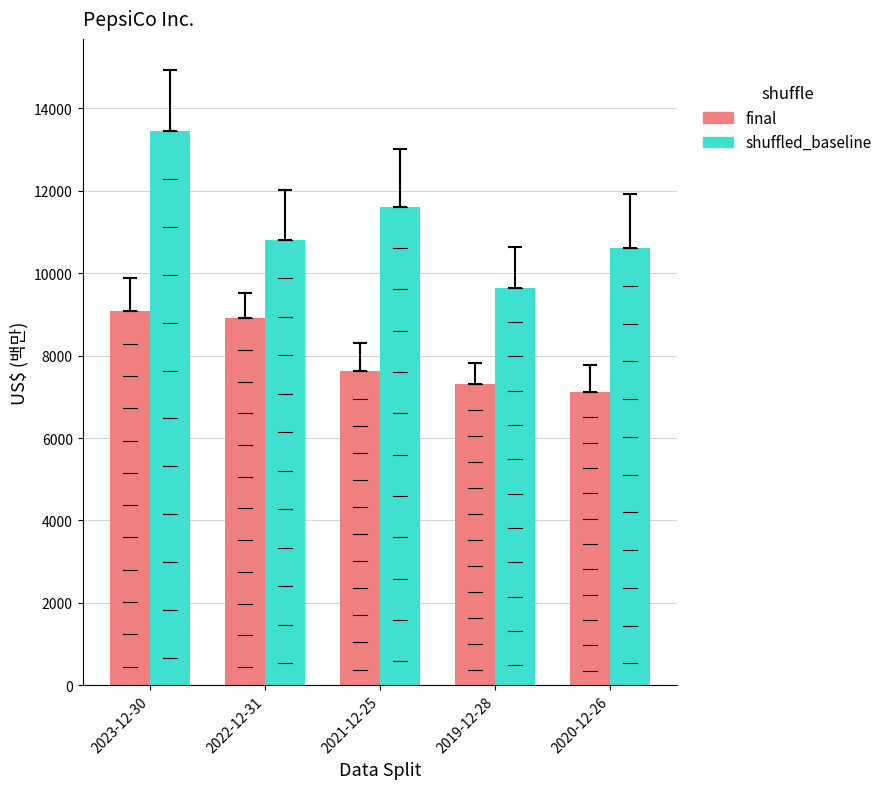

What is the difference between the second highest and second lowest values in the final series?

1596